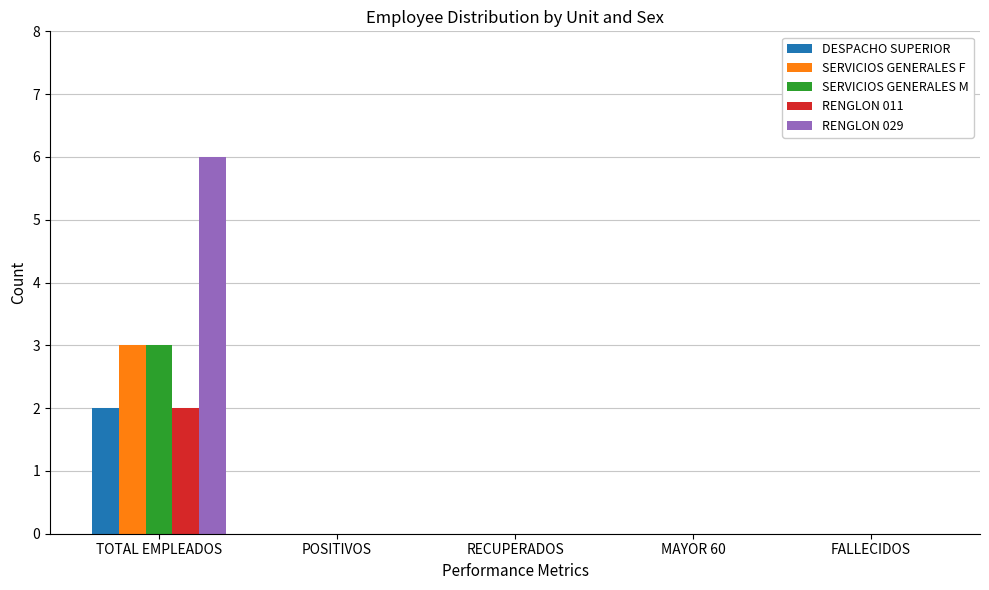

Is the value of DESPACHO SUPERIOR at FALLECIDOS greater than the value of SERVICIOS GENERALES F at TOTAL EMPLEADOS?

No